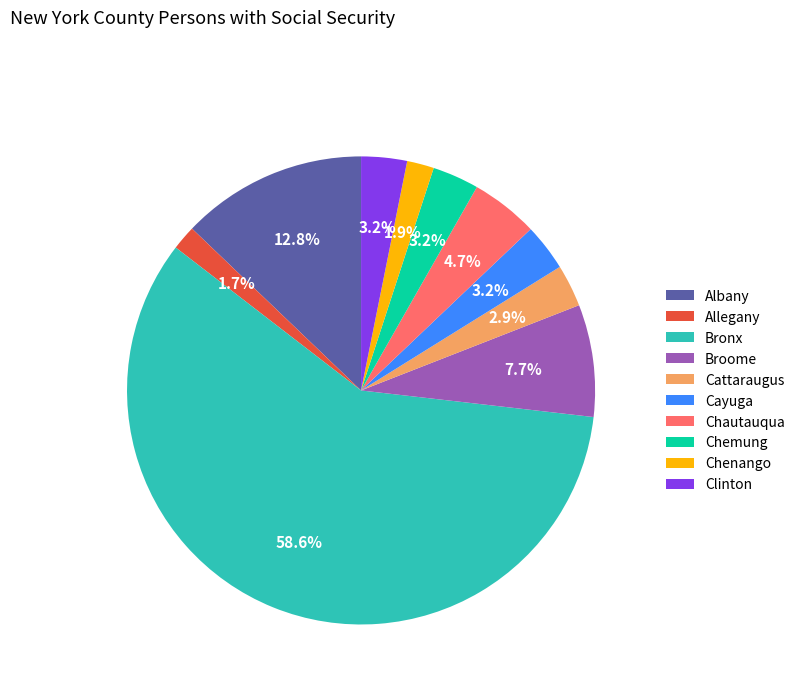

Which slice represents more than half of the pie?

Bronx